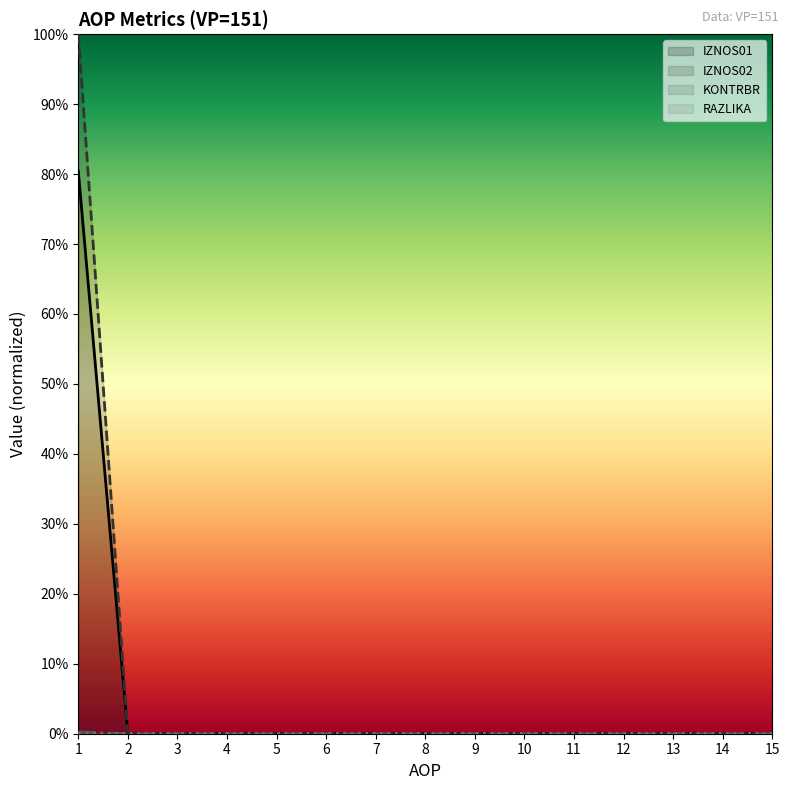

True or false: IZNOS02 and IZNOS01 cross at least once.

False